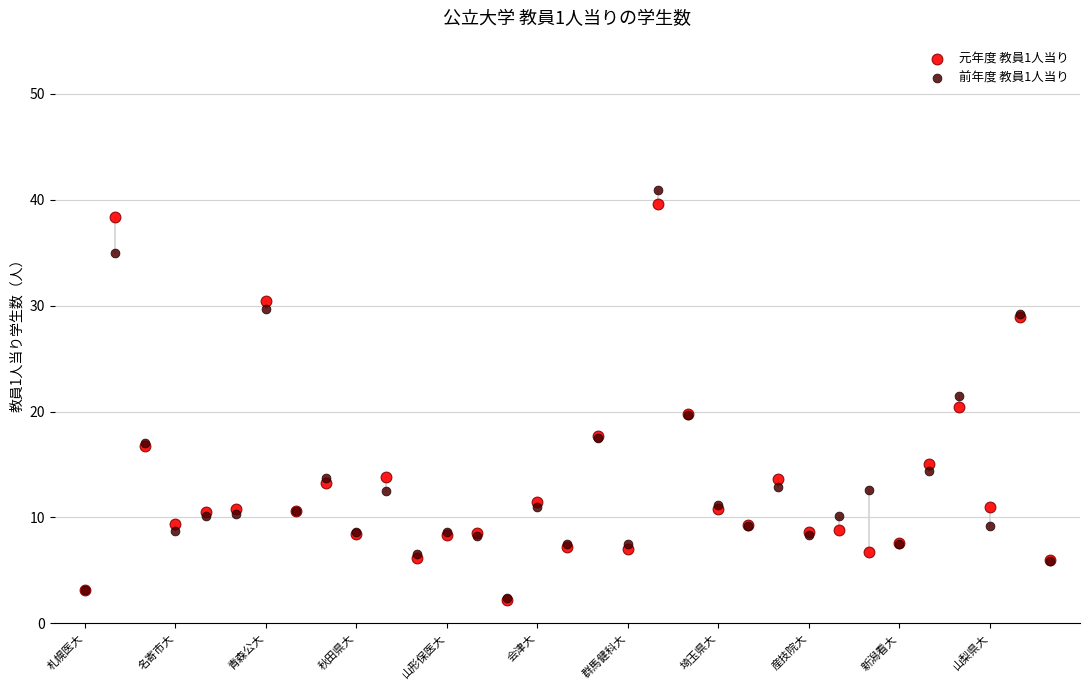

Which series contains the highest Y value?

前年度 教員1人当り